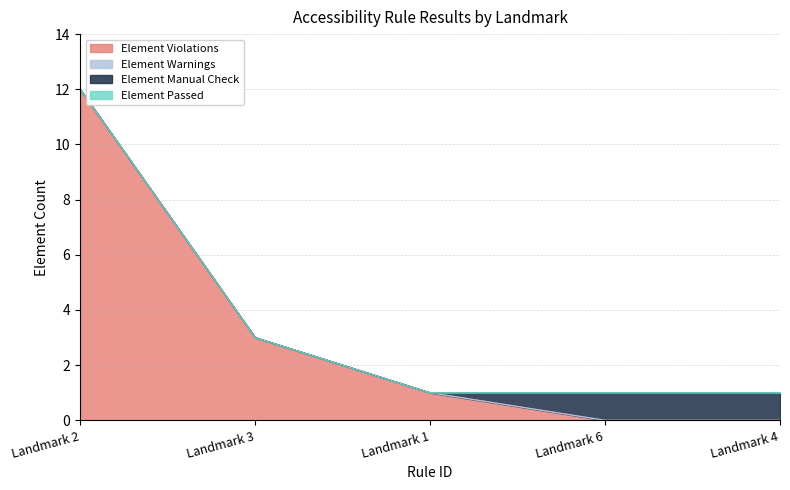

True or false: Element Violations and Element Passed cross at least once.

False